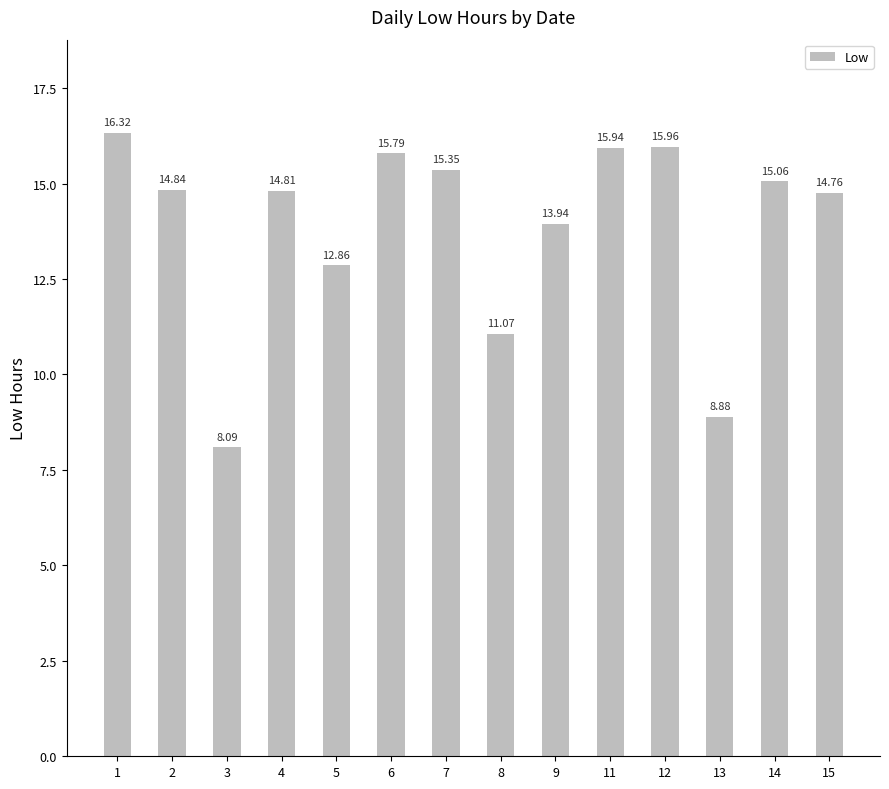

List the labels in order of value, smallest first.

3, 13, 8, 5, 9, 15, 4, 2, 14, 7, 6, 11, 12, 1